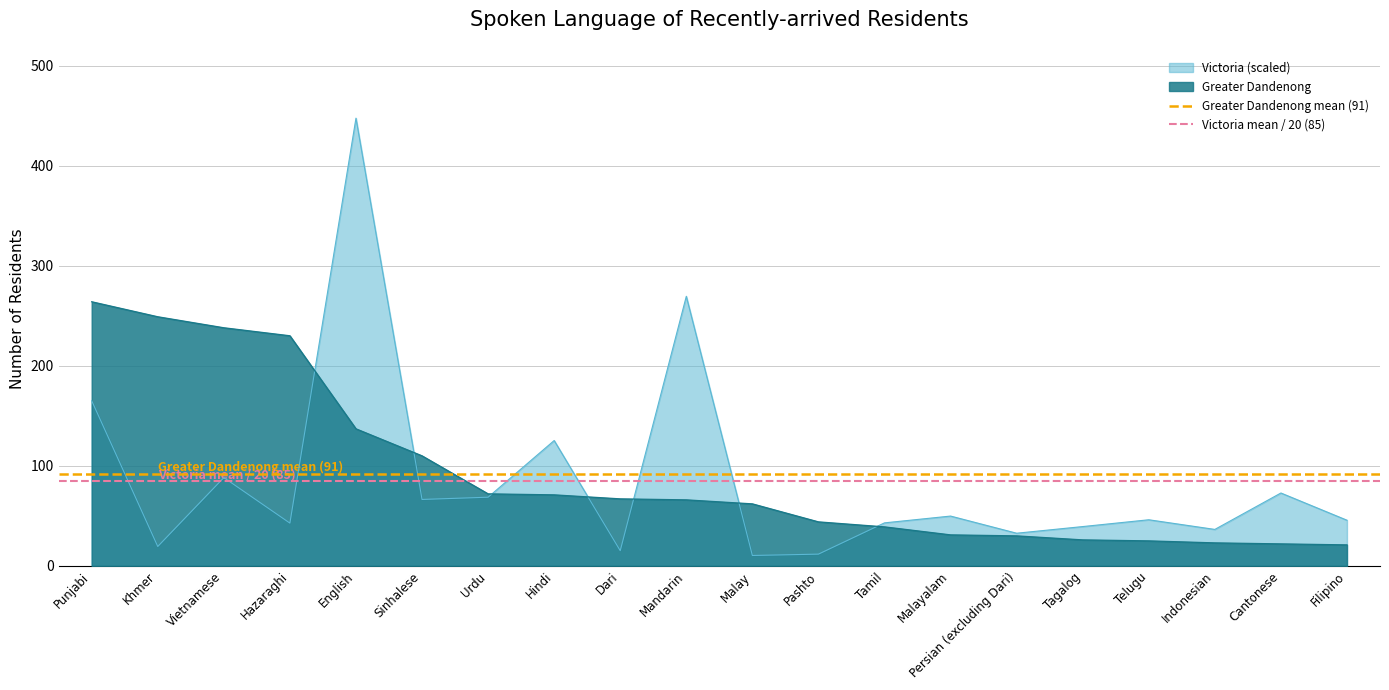

What is the label of the 1st point from the left?

Punjabi